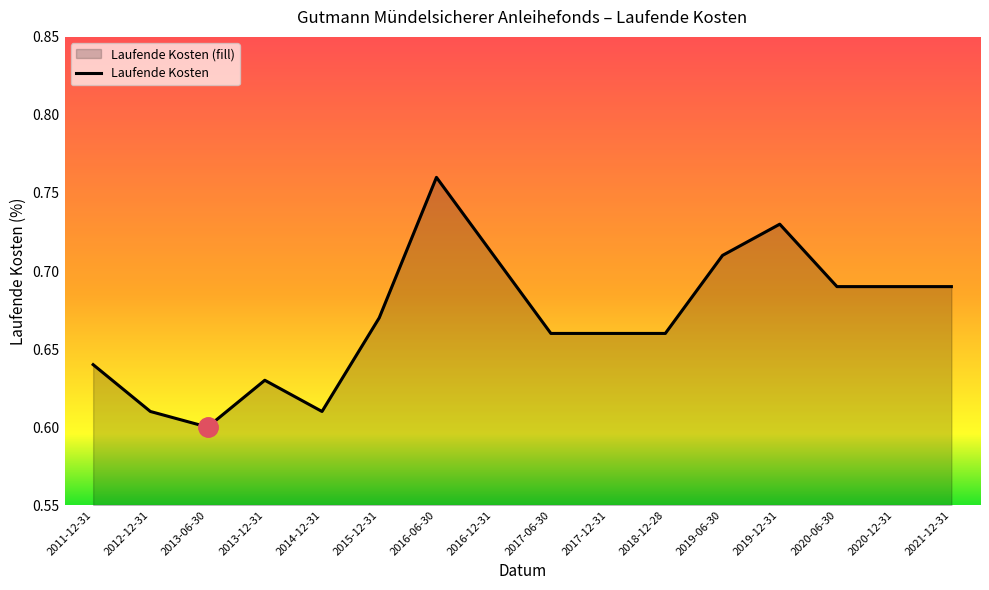

Rank the categories by value from highest to lowest.

2016-06-30, 2019-12-31, 2016-12-31, 2019-06-30, 2020-06-30, 2020-12-31, 2021-12-31, 2015-12-31, 2017-06-30, 2017-12-31, 2018-12-28, 2011-12-31, 2013-12-31, 2012-12-31, 2014-12-31, 2013-06-30